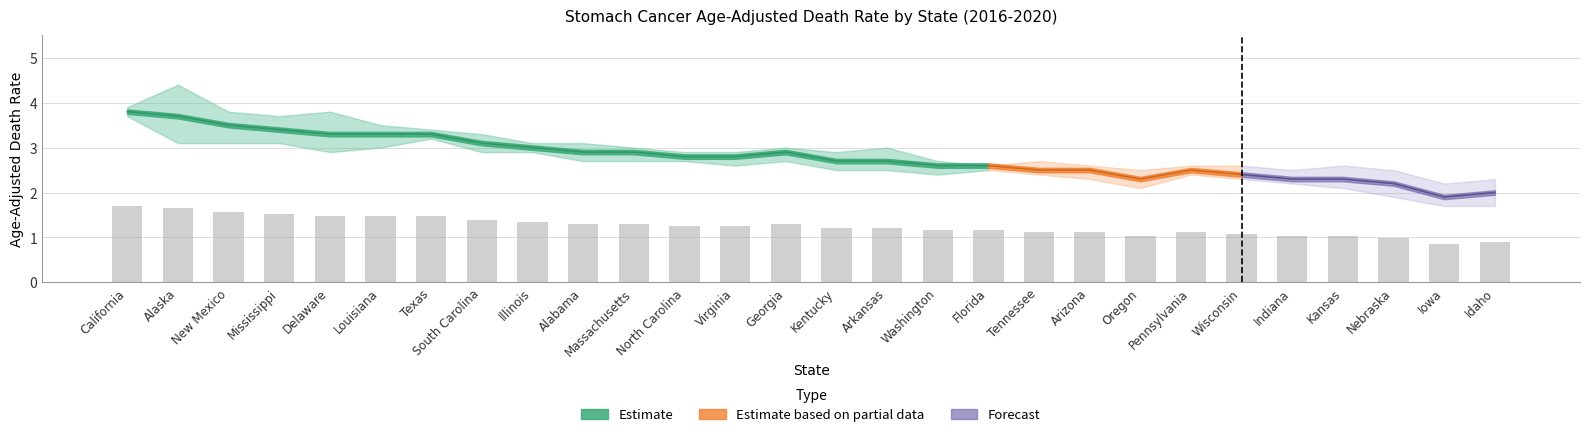

Rank the series at Indiana from lowest to highest value.

Lower_CI, Age_Adjusted_Rate, Upper_CI